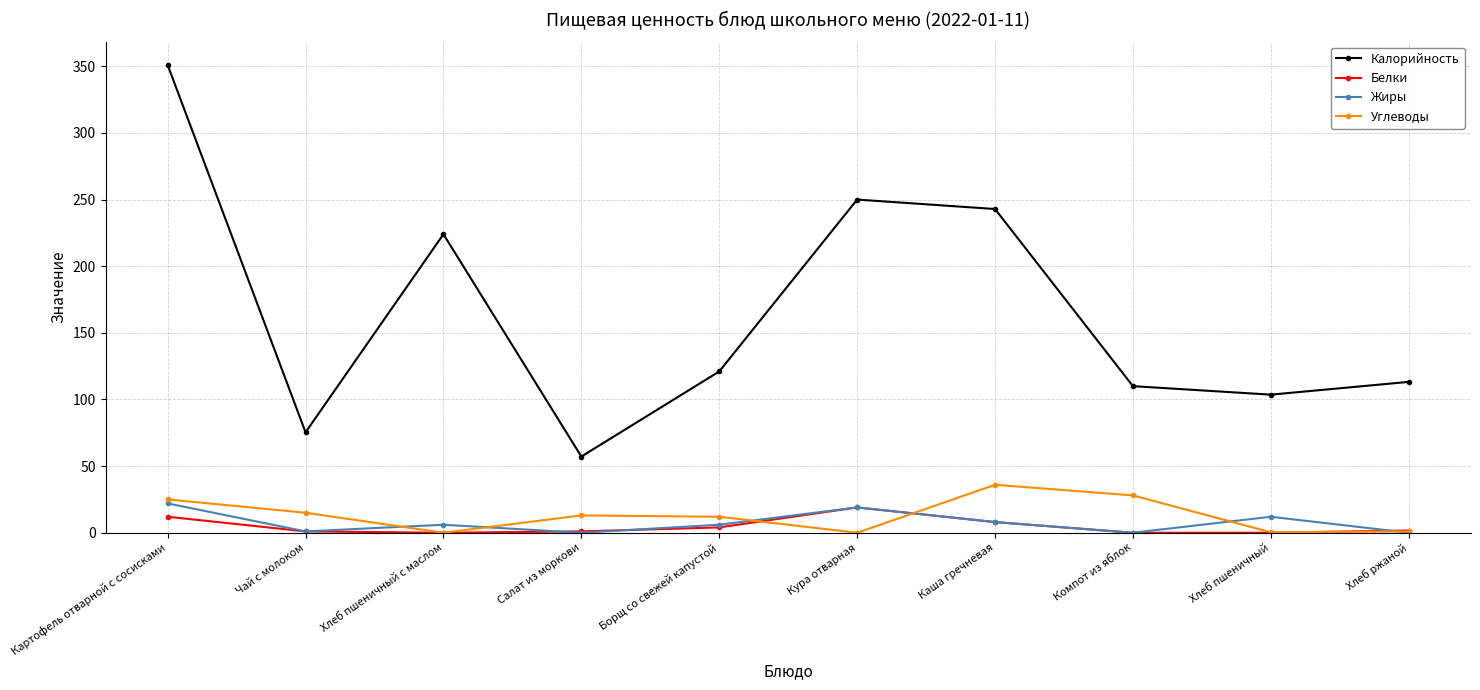

True or false: Жиры has a value of 6.0 at Борщ со свежей капустой.

True